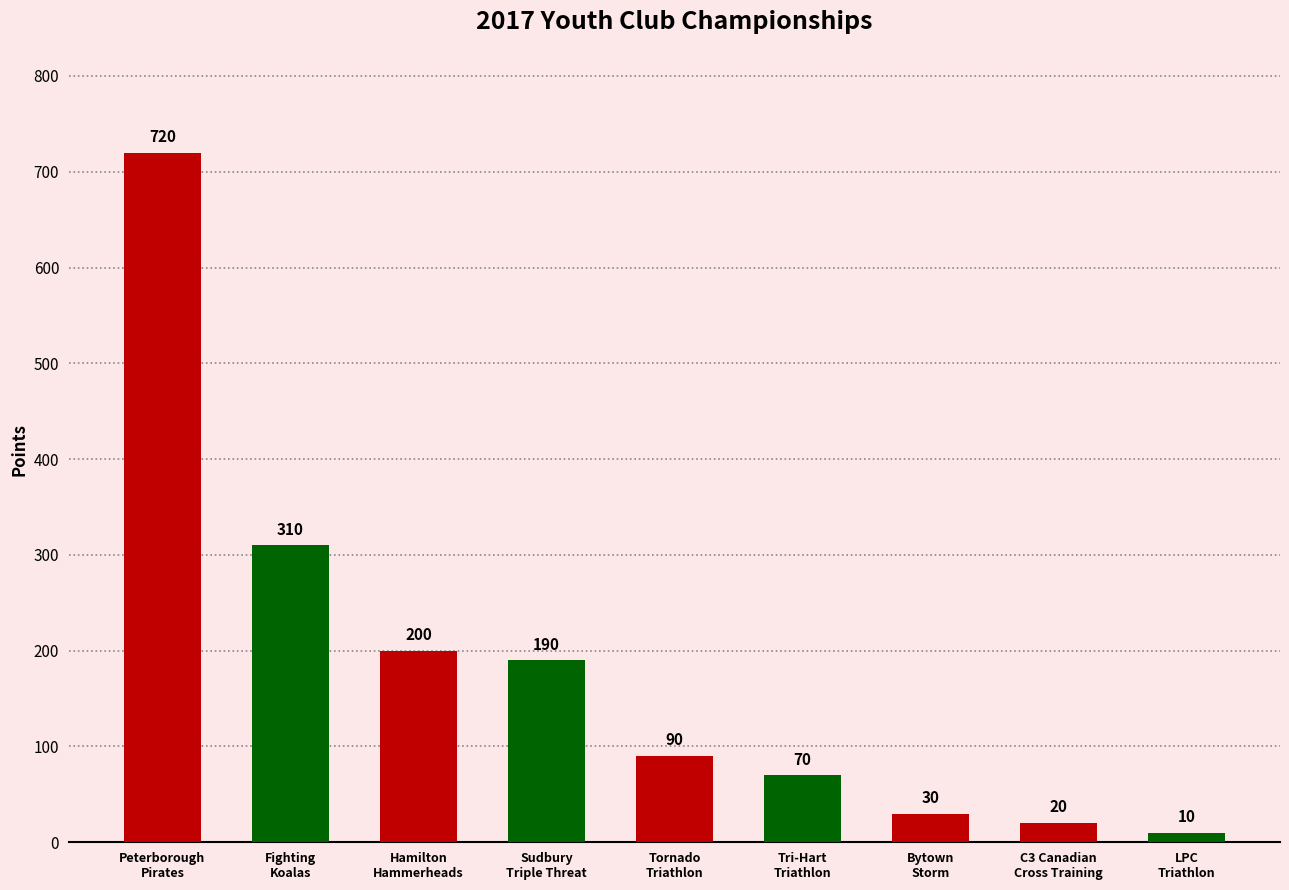

Approximately how many times larger is the value at Sudbury
Triple Threat compared to Tri-Hart
Triathlon?

2.7